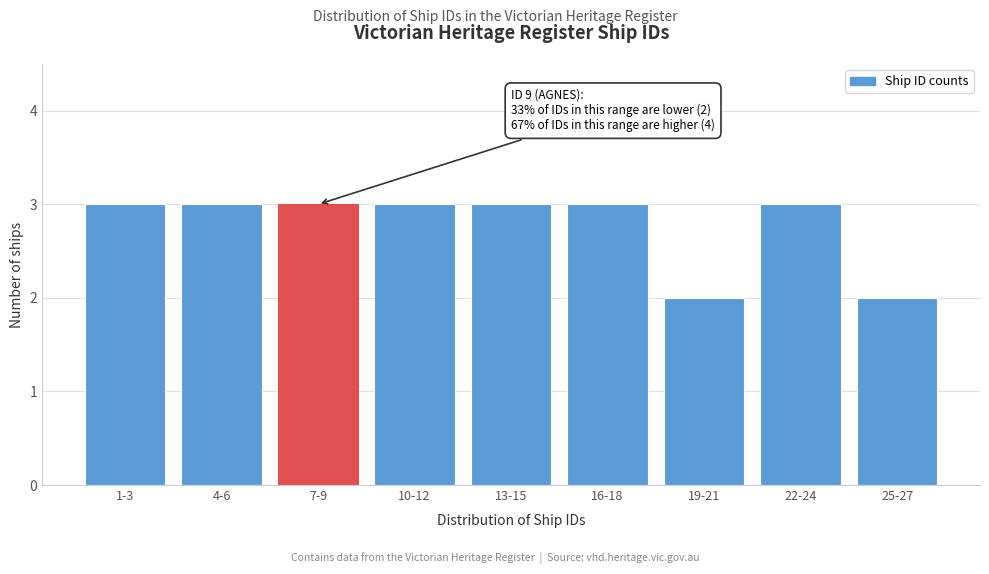

Reading right to left, transcribe all the data shown in this chart.

2	3	2	3	3	3	3	3	3